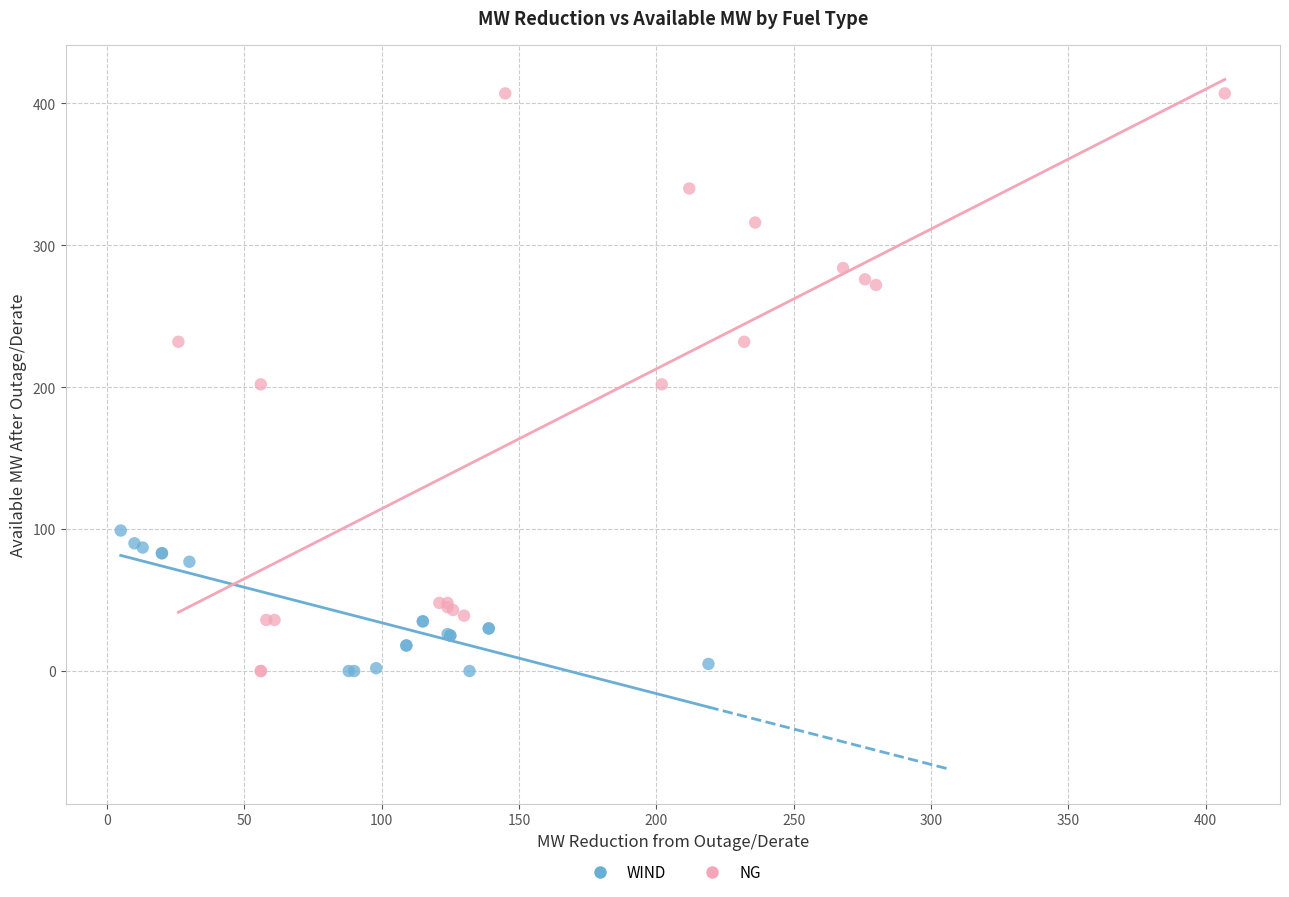

What are all the series names shown in the legend?

WIND, NG